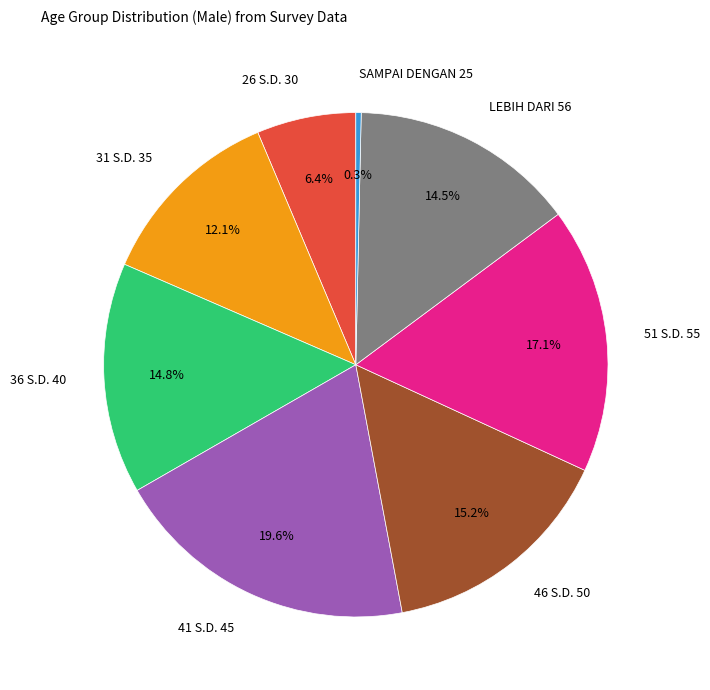

Is SAMPAI DENGAN 25 the majority of the pie?

No